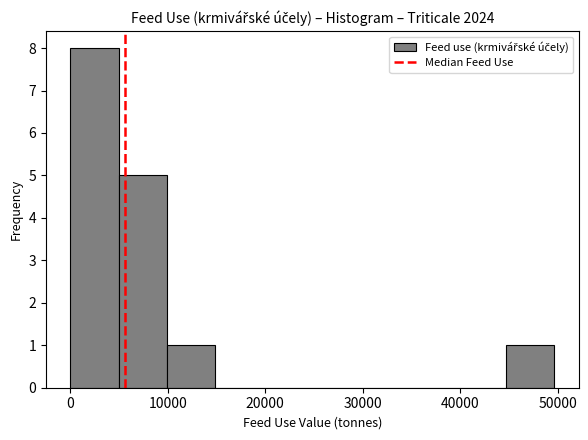

Reading left to right, transcribe this chart: for each bar, give the range it covers on the x-axis and its height. Neither the bar edges nor the heights are printed on the chart, so give them approximately, as read against the axes.

0 to 5000: 8
5000 to 10000: 5
10000 to 15000: 1
15000 to 20000: 0
20000 to 25000: 0
25000 to 30000: 0
30000 to 35000: 0
35000 to 40000: 0
40000 to 45000: 0
45000 to 50000: 1